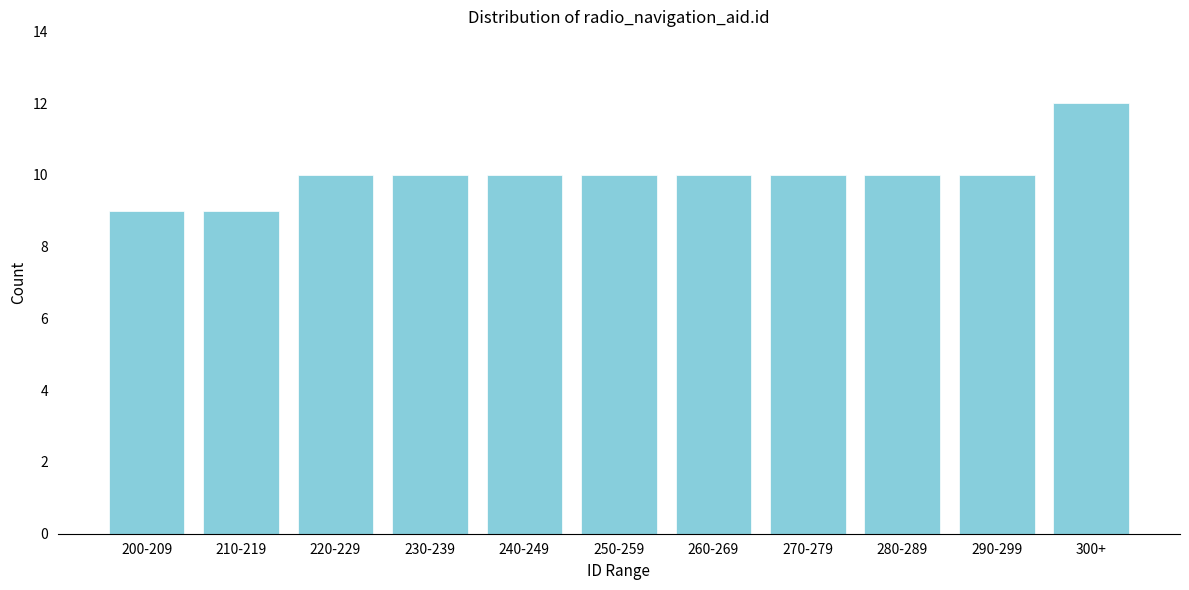

Reading left to right, list all the values displayed in this chart.

200-209=9	210-219=9	220-229=10	230-239=10	240-249=10	250-259=10	260-269=10	270-279=10	280-289=10	290-299=10	300+=12